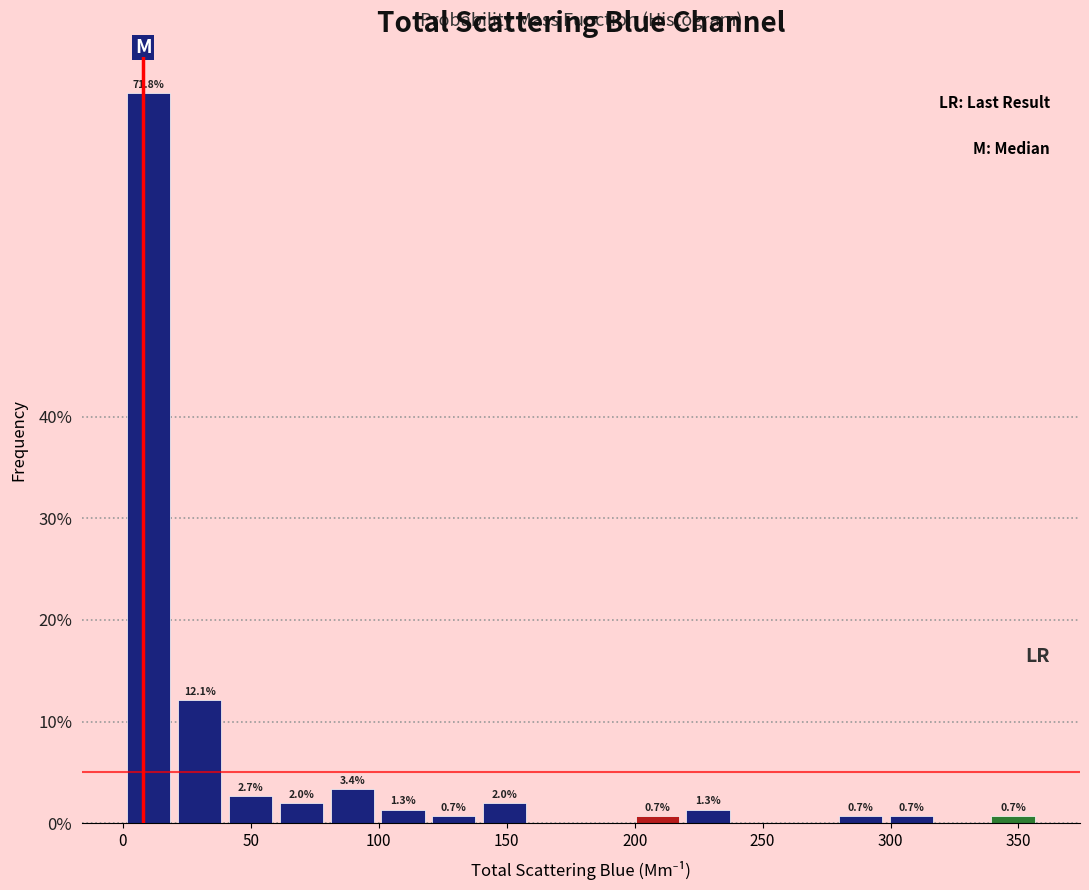

Read against the x-axis, roughly where is the centre of the tallest bar?

10